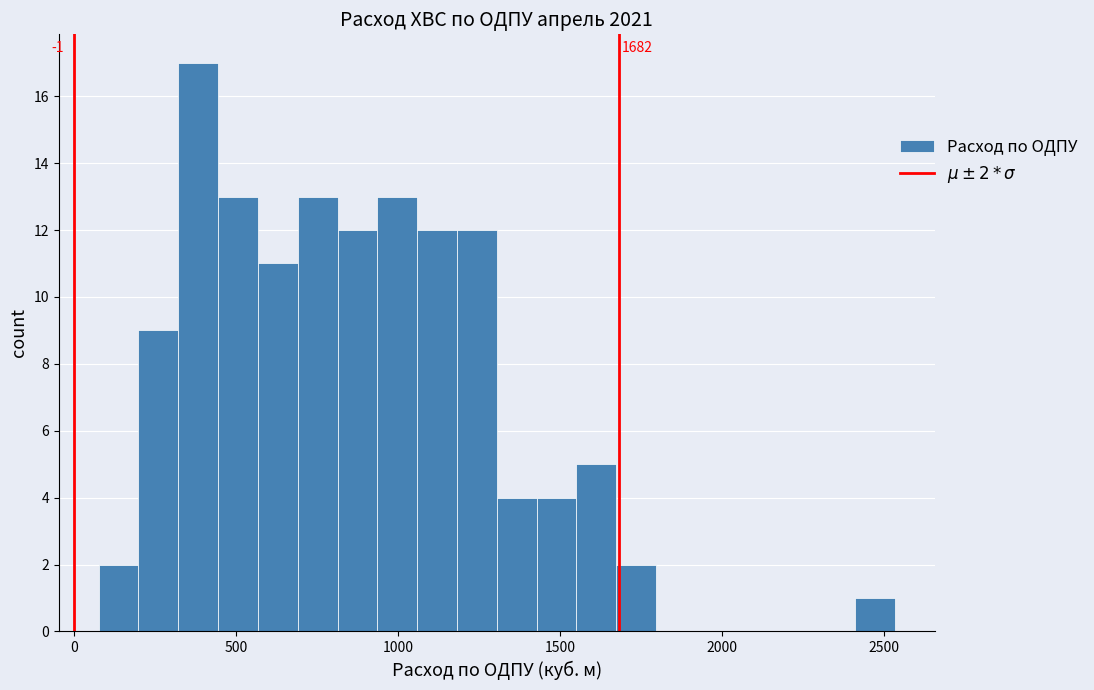

Around what value on the x-axis is the tallest bar? Give the approximate position of its centre, as read against the axis.

400